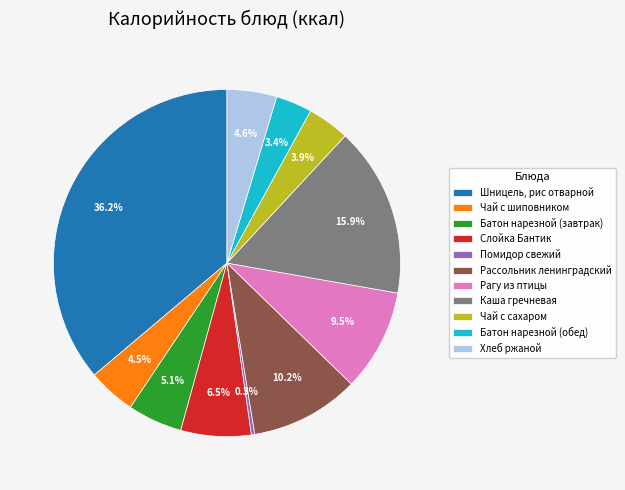

The Слойка Бантик slice represents 1% of the pie. True or false?

False